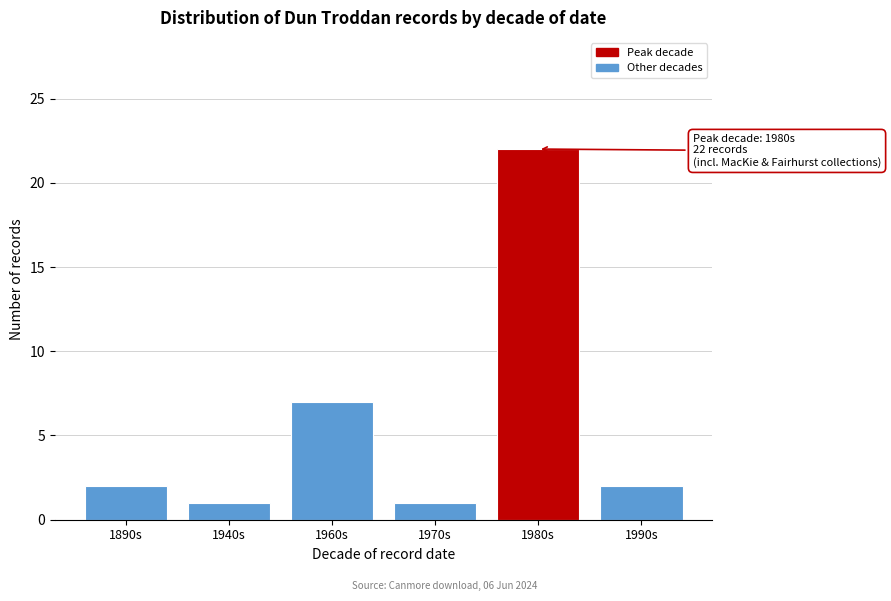

Reading left to right, transcribe all the data shown in this chart.

1890s=2	1940s=1	1960s=7	1970s=1	1980s=22	1990s=2